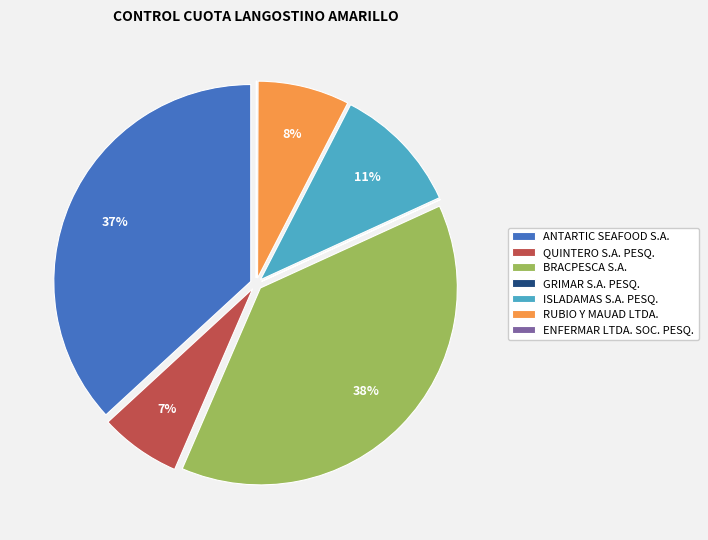

Does BRACPESCA S.A. represent more than half of the total?

No